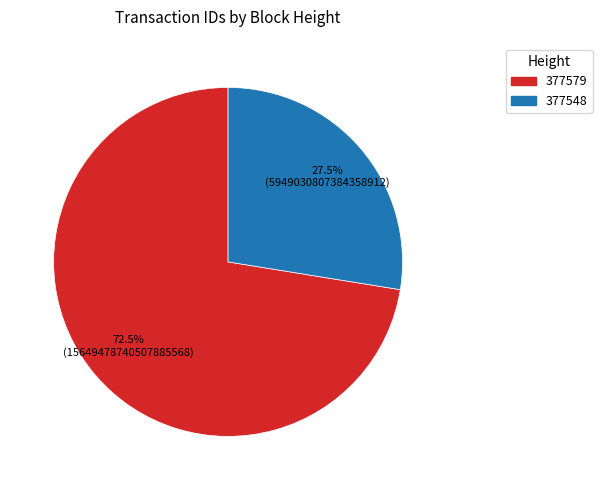

Approximately how many times larger is the value at 377579 compared to 377548?

2.6